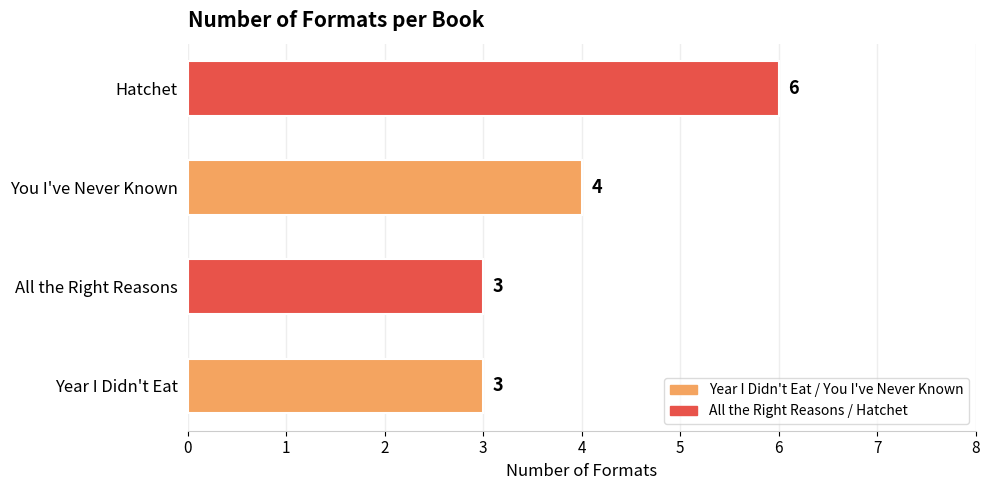

How many series are shown in this chart?

1